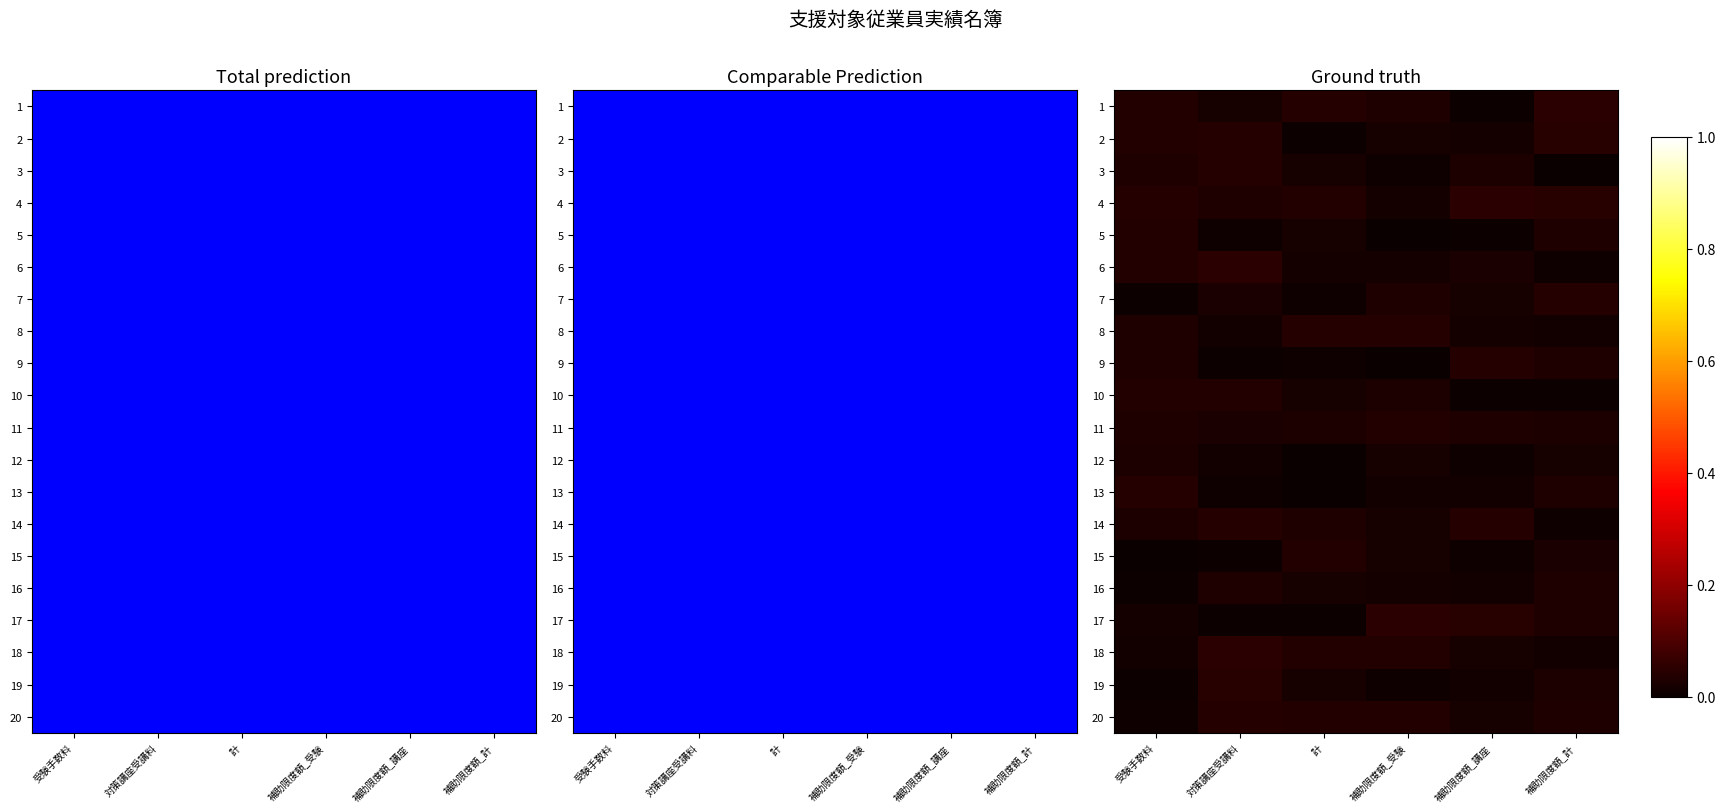

True or false: 5 has a value of 0.0 at 受験手数料.

True